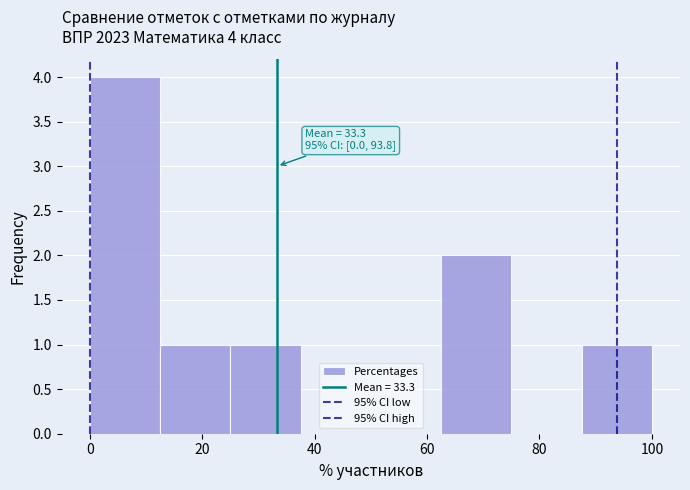

Over which range of the x-axis is the bar tallest?

0.0 to 12.5